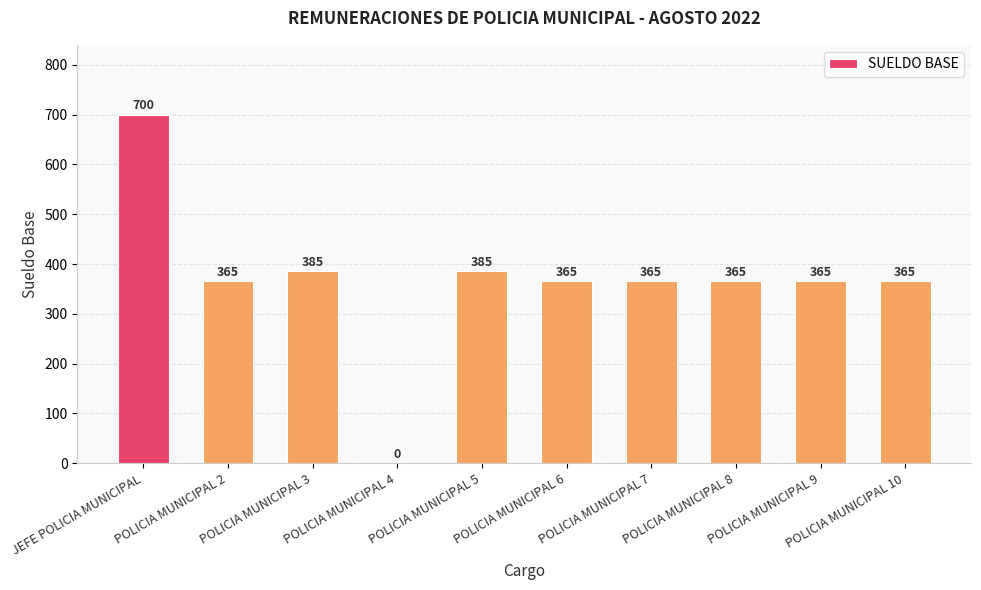

Reading right to left, extract all data points from this chart.

365	365	365	365	365	385	0	385	365	700